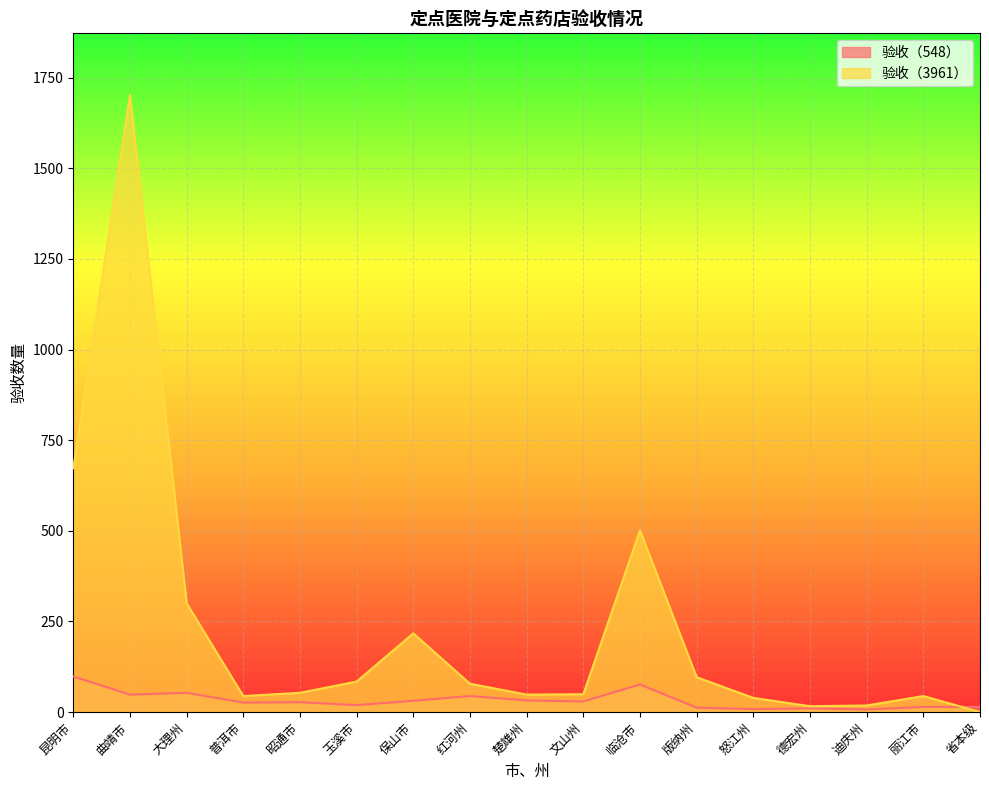

What is the value of the 验收（548） point at the 13th from the left?

8